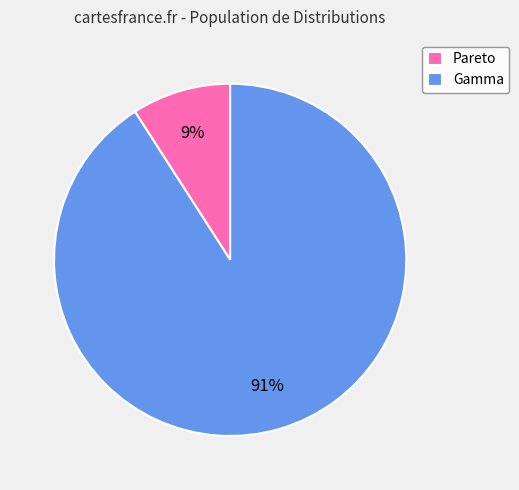

What percentage is the Pareto slice, to the nearest percent?

9%